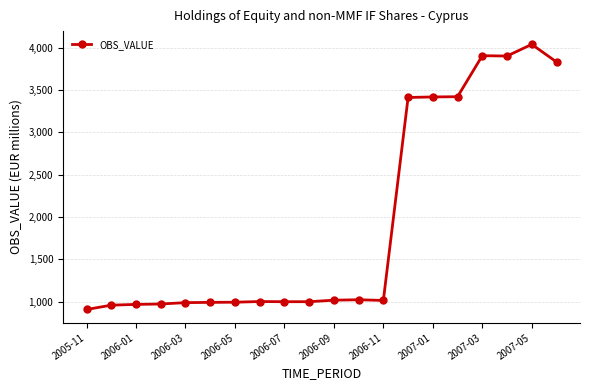

What is the sum of all values?

38760